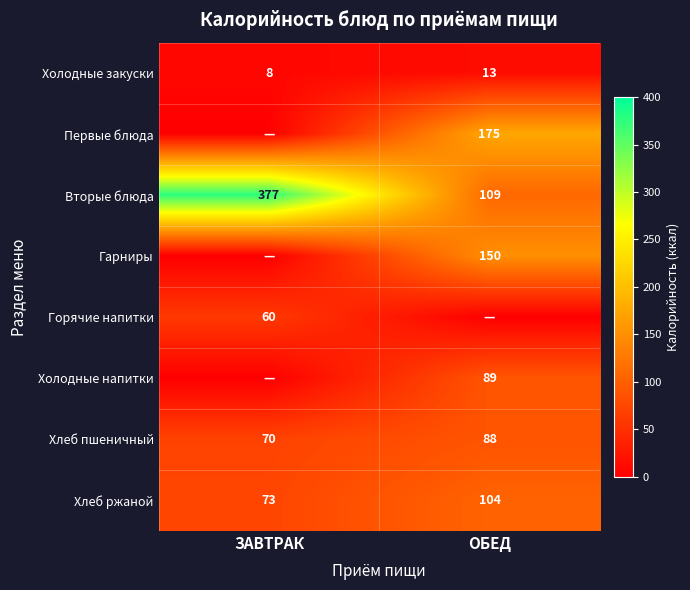

Which category has the lowest value across all series?

ЗАВТРАК